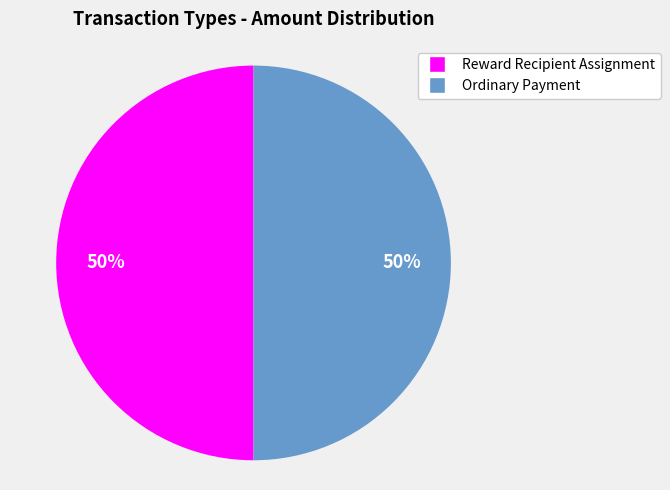

To the nearest percent, what portion does Ordinary Payment represent?

50%